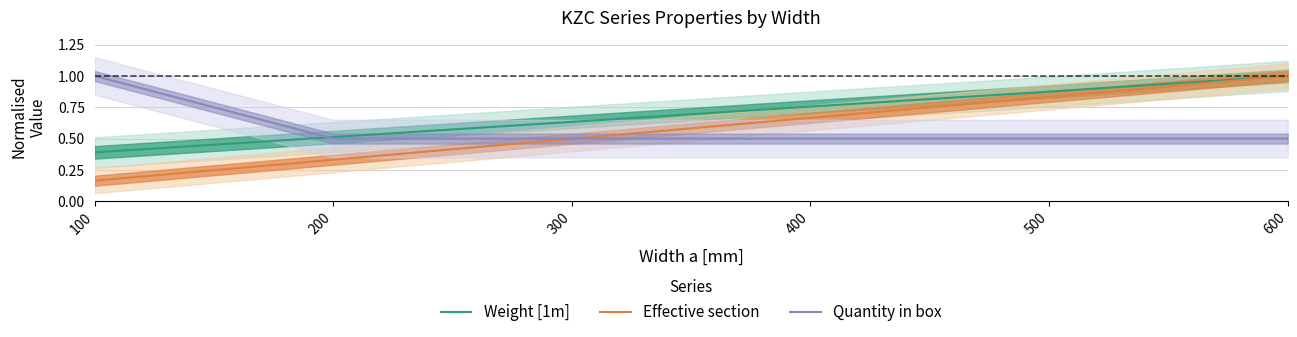

List the labels in order of Effective section value, smallest first.

100, 200, 300, 400, 500, 600